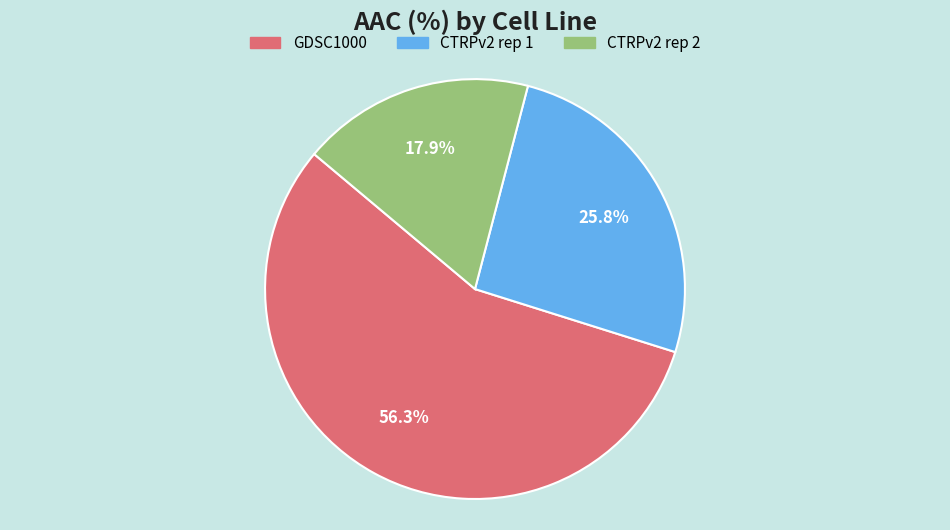

To the nearest percent, what is the combined percentage of CTRPv2 rep 2 and GDSC1000?

74%